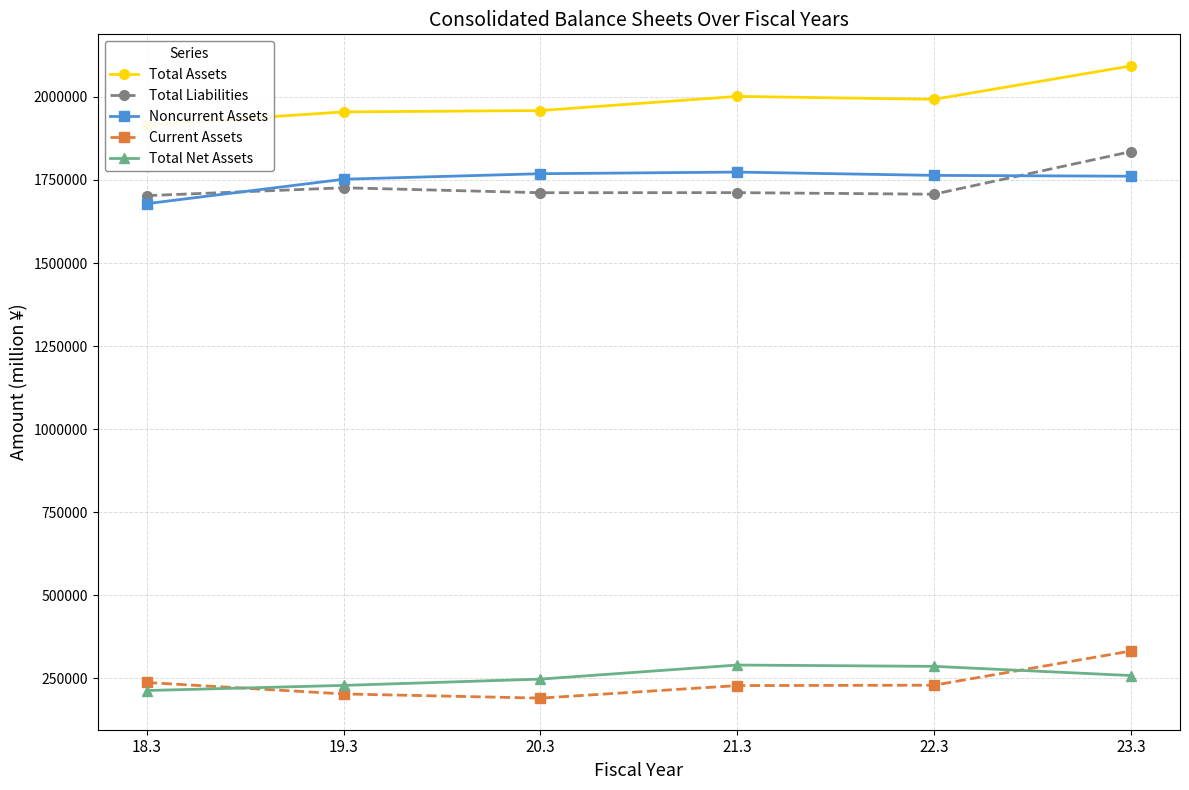

What is the minimum value for Total Assets?

1915904